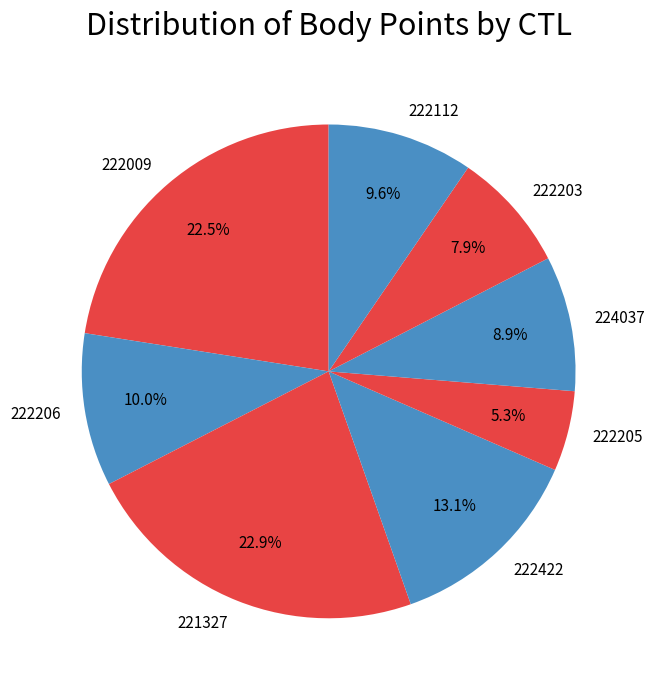

How many segments does this pie chart have?

8